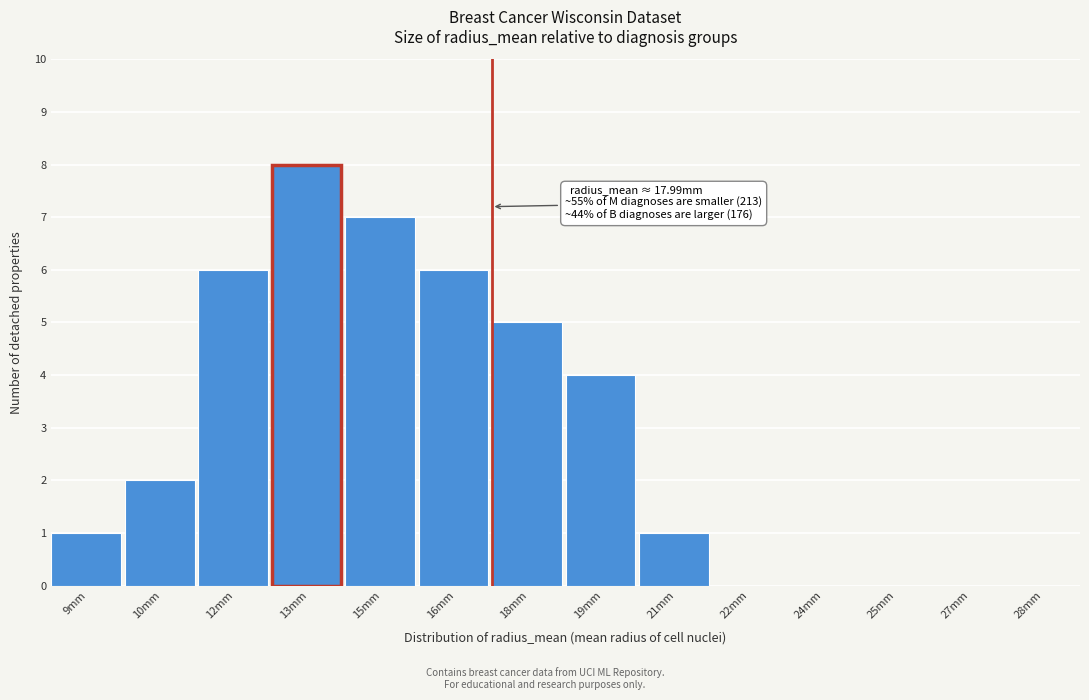

Reading left to right, extract all data points from this chart.

9mm=1	10mm=2	12mm=6	13mm=8	15mm=7	16mm=6	18mm=5	19mm=4	21mm=1	22mm=0	24mm=0	25mm=0	27mm=0	28mm=0